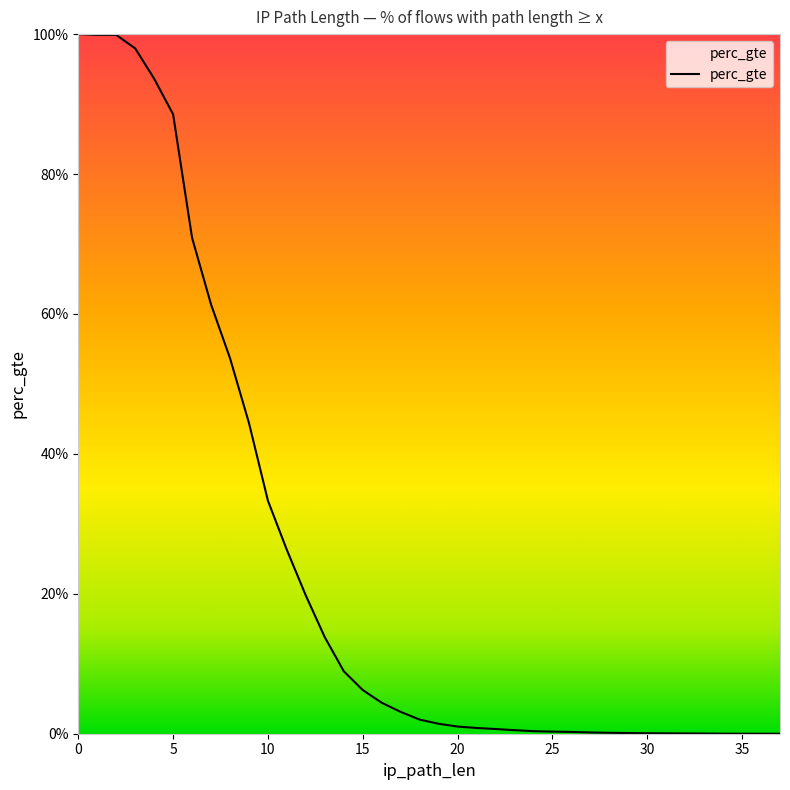

What is the sum of all values?

9.3